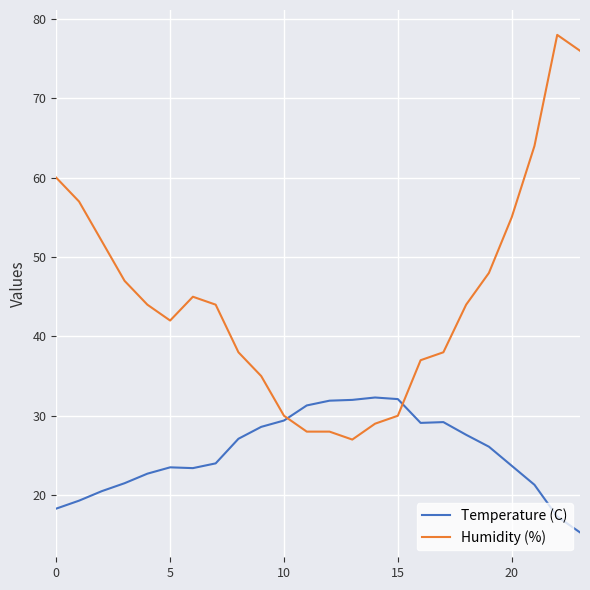

What is the maximum value for Temperature (C)?

32.3